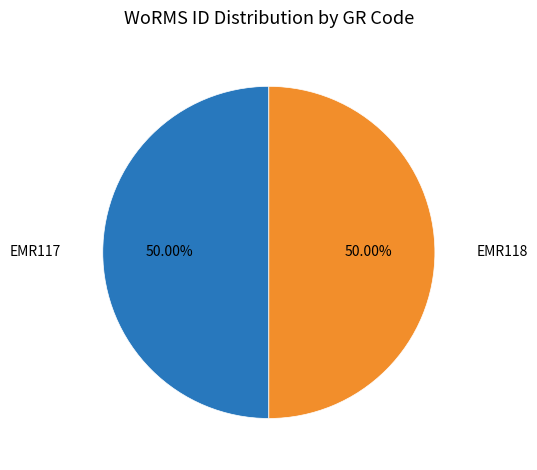

How many segments does this pie chart have?

2